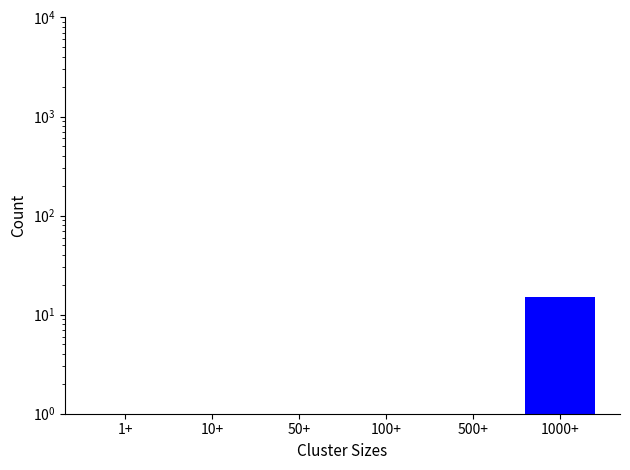

True or false: the data shows 0 at 1+.

True